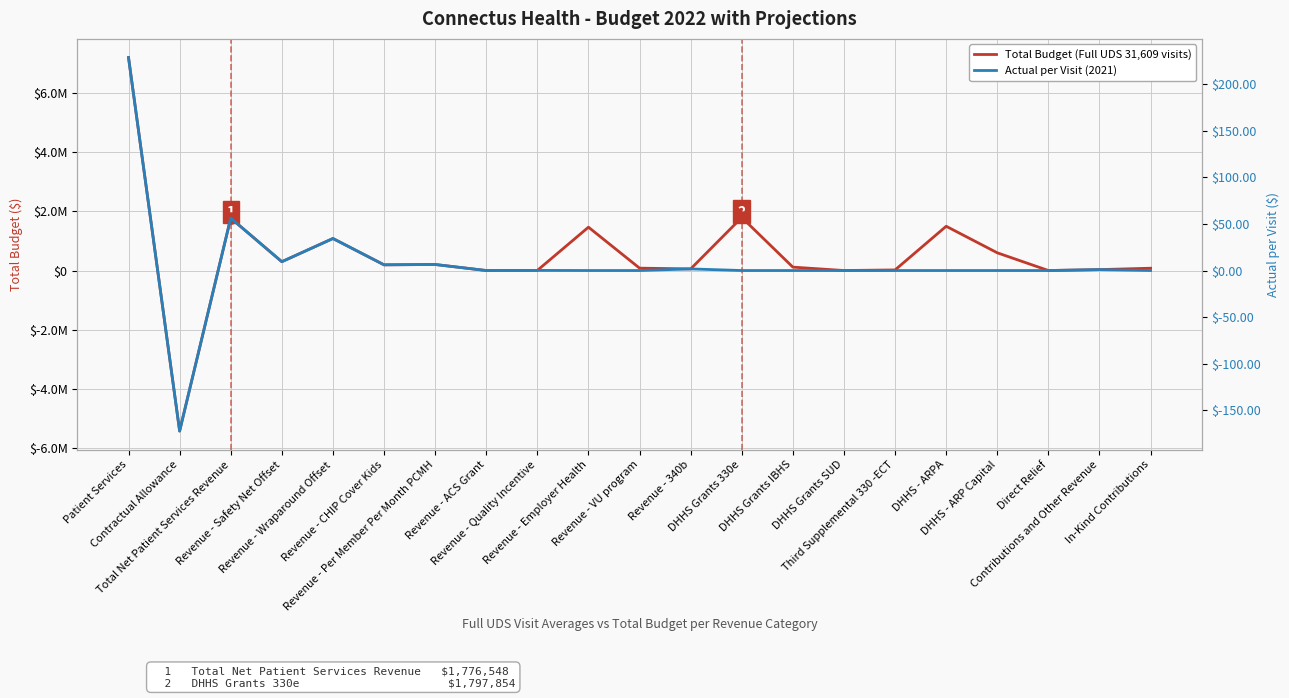

Which series changed the most between Revenue - 340b and Contributions and Other Revenue?

Total Budget (Full UDS 31,609 visits)